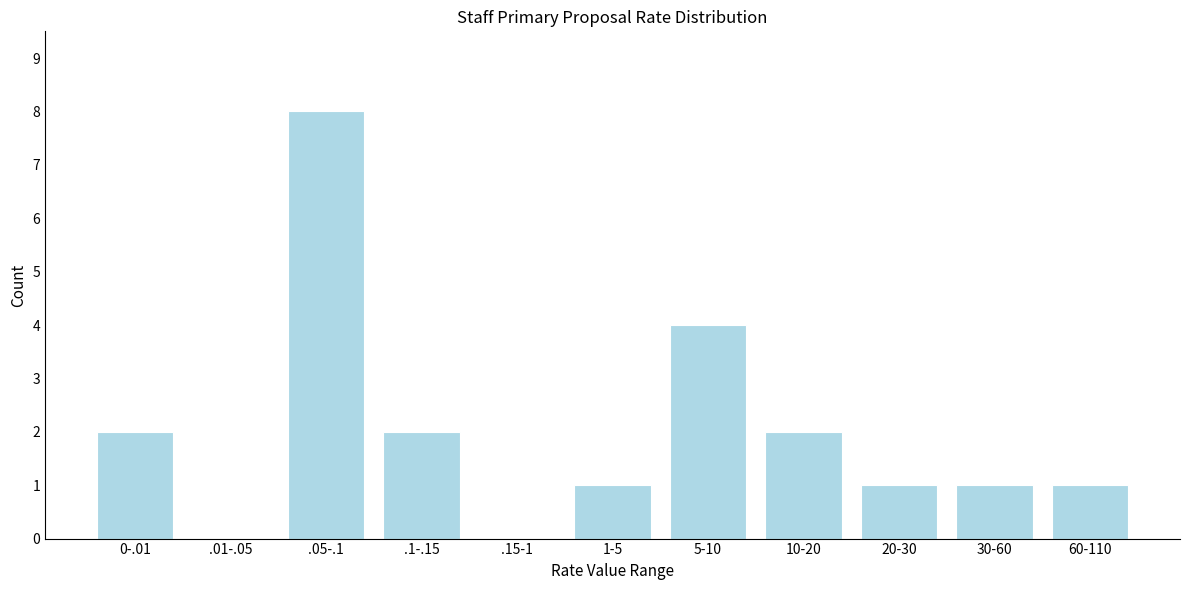

Reading left to right, what are all the values shown in this chart?

0-.01=2	.01-.05=0	.05-.1=8	.1-.15=2	.15-1=0	1-5=1	5-10=4	10-20=2	20-30=1	30-60=1	60-110=1